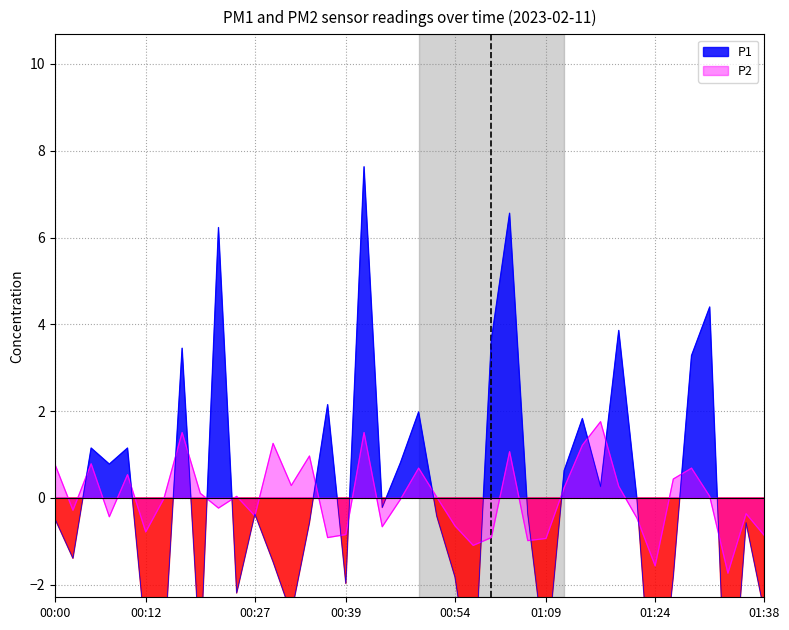

Reading right to left, what are all the values shown in this chart?

P1: 01:38=-2.6	01:36=-0.6	01:33=-6.1	01:31=4.4	01:28=3.3	01:26=-1.8	01:24=-5.8	01:21=-0.0	01:19=3.9	01:16=0.3	01:14=1.8	01:11=0.6	01:09=-3.8	01:06=-0.4	01:01=6.6	00:59=3.6	00:56=-4.6	00:54=-1.8	00:51=-0.4	00:49=2.0	00:46=0.8	00:44=-0.2	00:41=7.6	00:39=-2.0	00:37=2.1	00:34=-0.6	00:32=-2.7	00:29=-1.5	00:27=-0.4	00:24=-2.2	00:22=6.2	00:19=-3.7	00:17=3.4	00:14=-3.6	00:12=-3.2	00:10=1.1	00:07=0.8	00:05=1.1	00:02=-1.4	00:00=-0.5
P2: 01:38=-0.9	01:36=-0.4	01:33=-1.7	01:31=0.0	01:28=0.7	01:26=0.4	01:24=-1.6	01:21=-0.5	01:19=0.3	01:16=1.8	01:14=1.2	01:11=0.2	01:09=-0.9	01:06=-1.0	01:01=1.1	00:59=-0.9	00:56=-1.1	00:54=-0.6	00:51=0.0	00:49=0.7	00:46=-0.0	00:44=-0.7	00:41=1.5	00:39=-0.8	00:37=-0.9	00:34=1.0	00:32=0.3	00:29=1.3	00:27=-0.4	00:24=0.0	00:22=-0.2	00:19=0.1	00:17=1.5	00:14=-0.0	00:12=-0.8	00:10=0.5	00:07=-0.4	00:05=0.8	00:02=-0.3	00:00=0.8